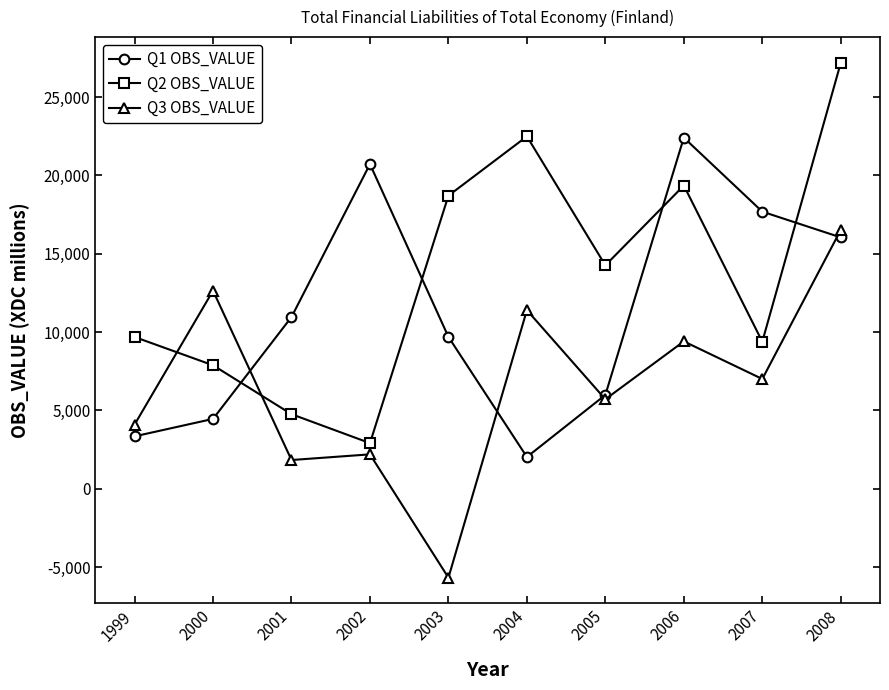

Is it true that Q1 OBS_VALUE equals 16046 at 2008?

True